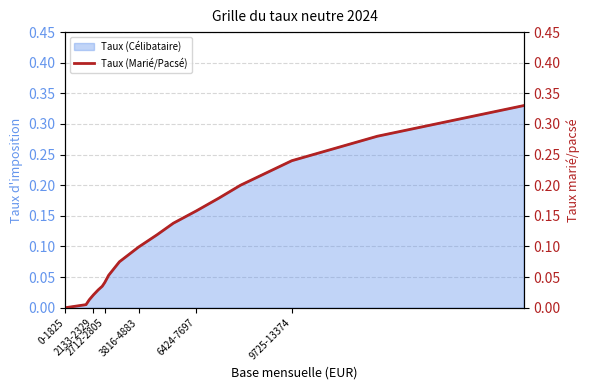

Which label corresponds to the smallest value in the chart?

0-1825